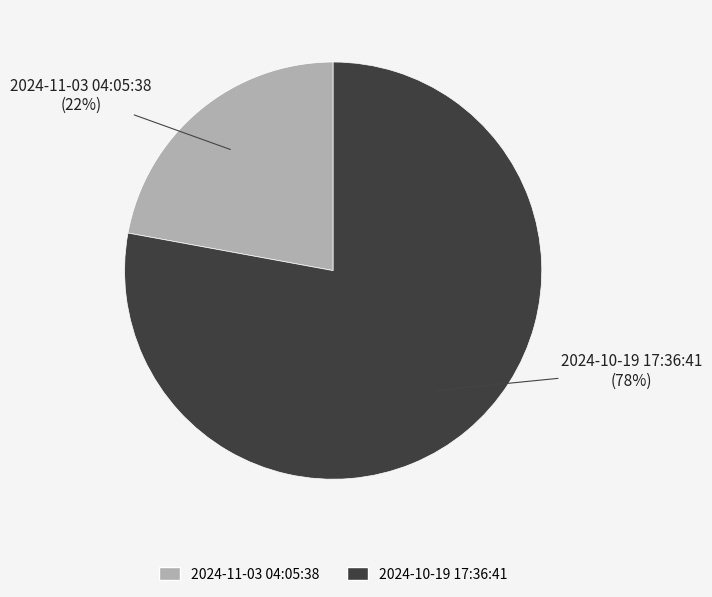

Is the sum of 2024-10-19 17:36:41 and 2024-11-03 04:05:38 greater than half?

Yes